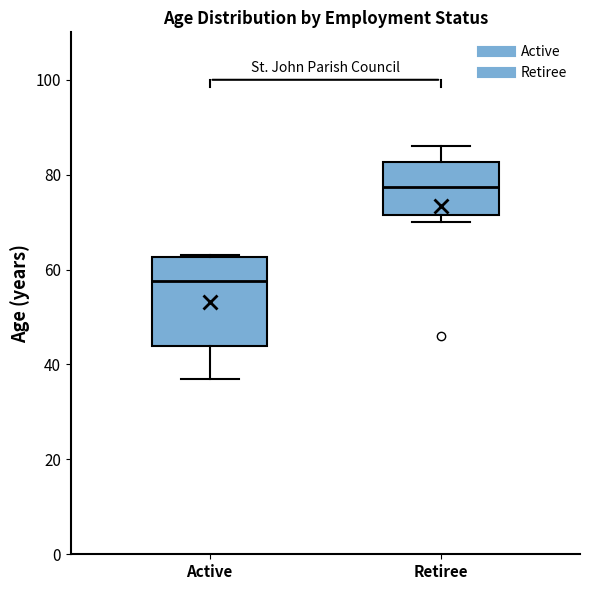

Reading left to right, transcribe this box plot: for each box, give where its median line is, the range the box spans, and where its two whiskers end, as read against the y-axis. The values are not printed on the chart, so give them approximately, as read against the axis.

Active: median 58, box 44 to 62, whiskers 38 to 64
Retiree: median 78, box 72 to 82, whiskers 70 to 86